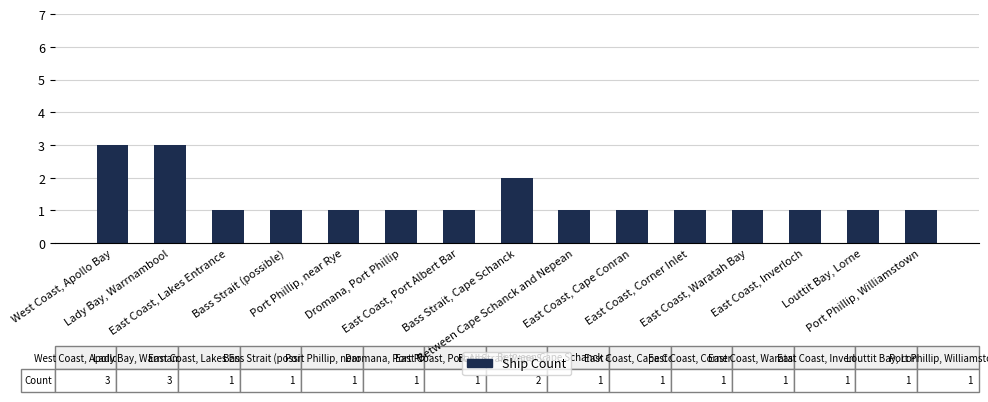

What is the maximum value shown in the chart?

3